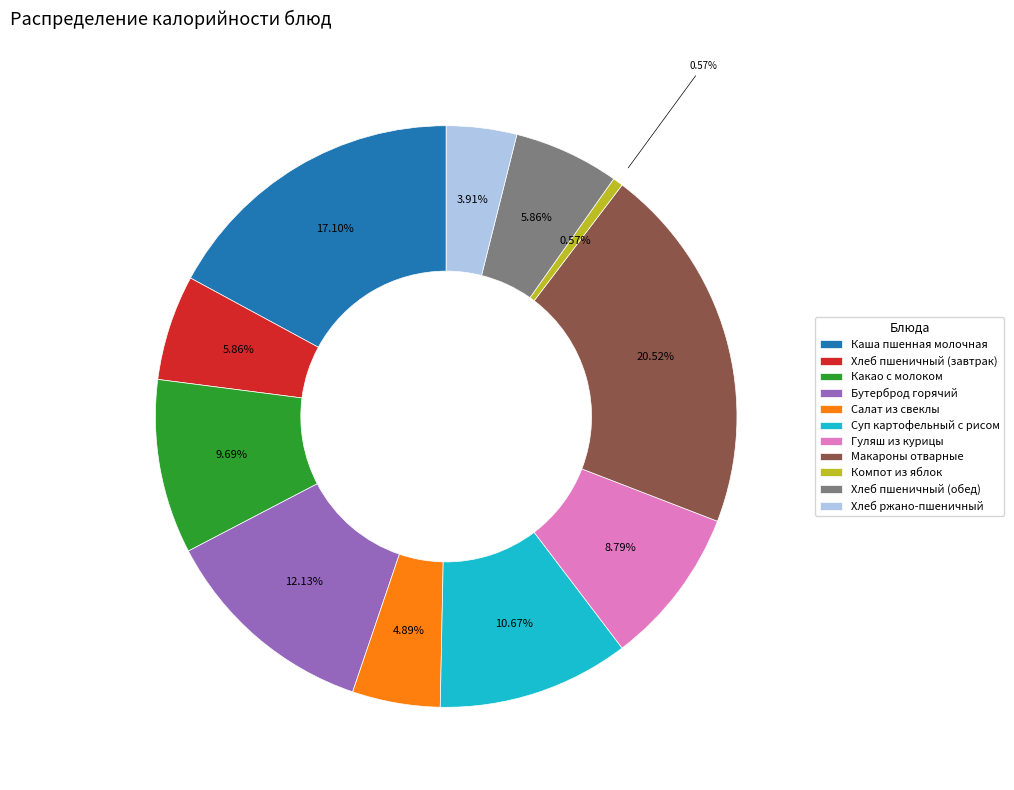

To the nearest percent, what portion does Каша пшенная молочная represent?

17%